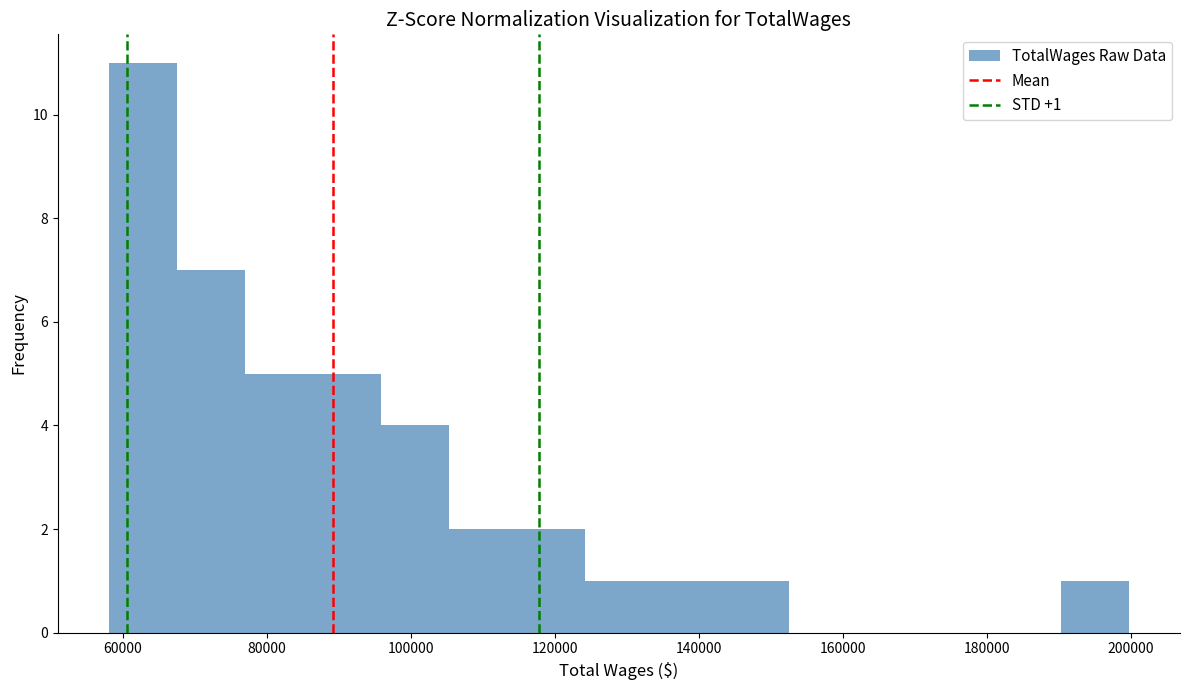

Over which range of the x-axis is the bar tallest?

58000 to 68000